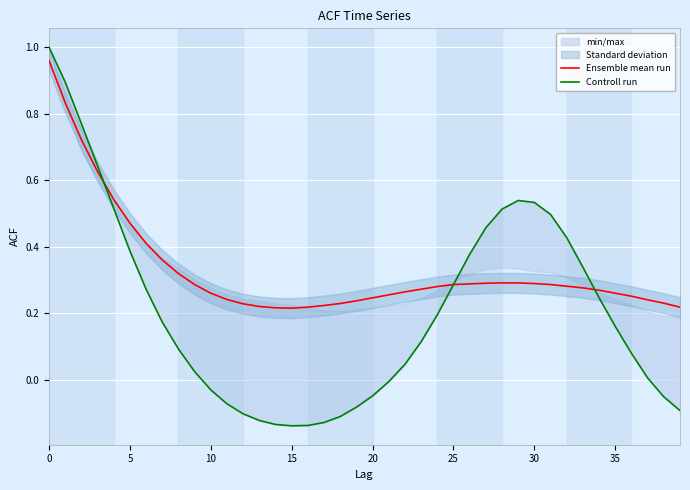

What is the difference between the maximum and minimum values in the Ensemble mean run series?

0.7